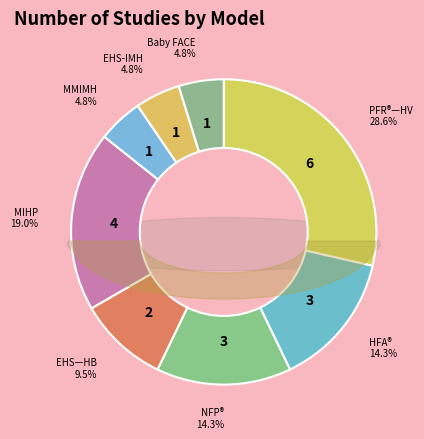

What percentage is the Nurse-Family Partnership (NFP)® slice, to the nearest percent?

14%